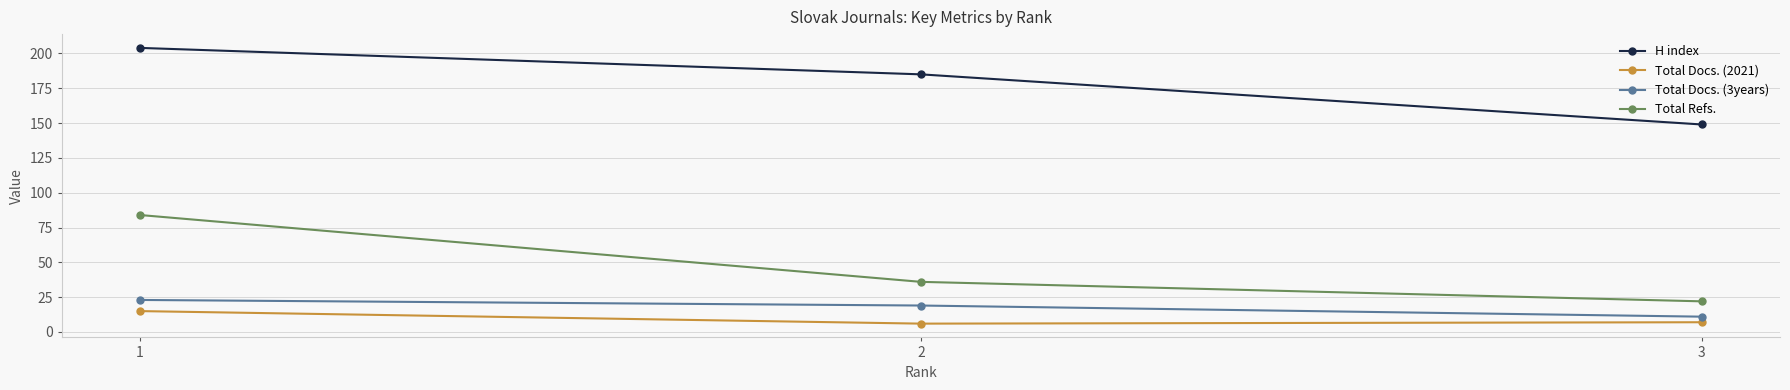

What is the value of the H index point at the 1st from the left?

204